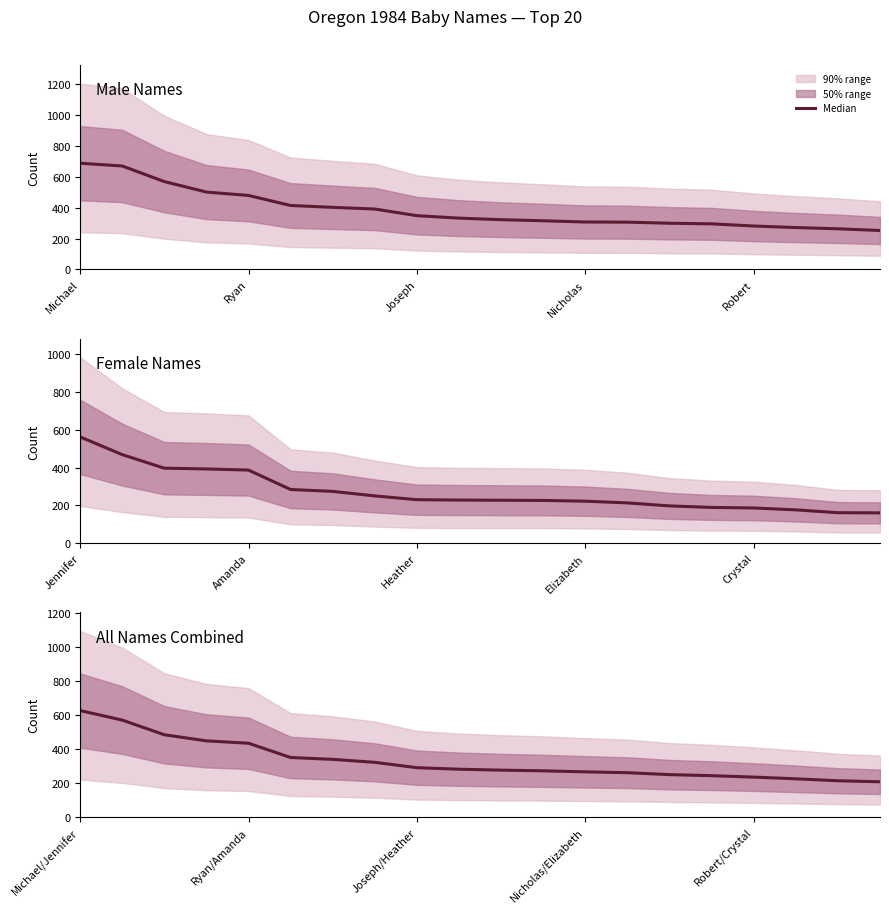

Does the chart display data point markers on the line(s)?

No